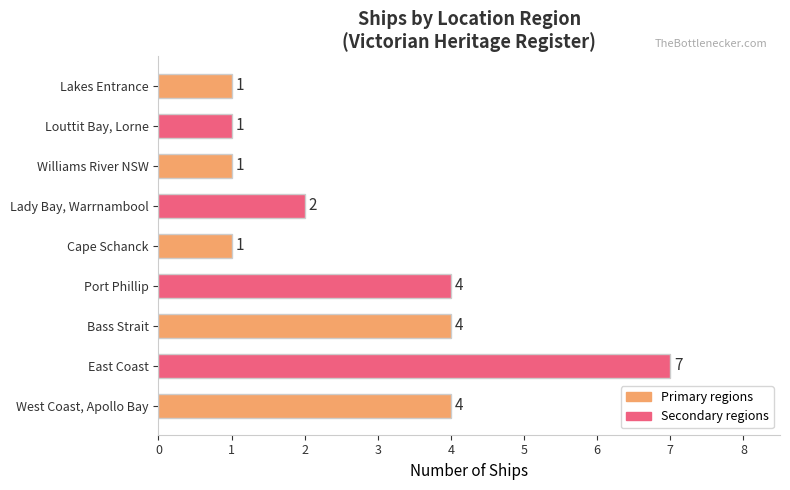

At which category does the chart reach its peak across all series?

East Coast